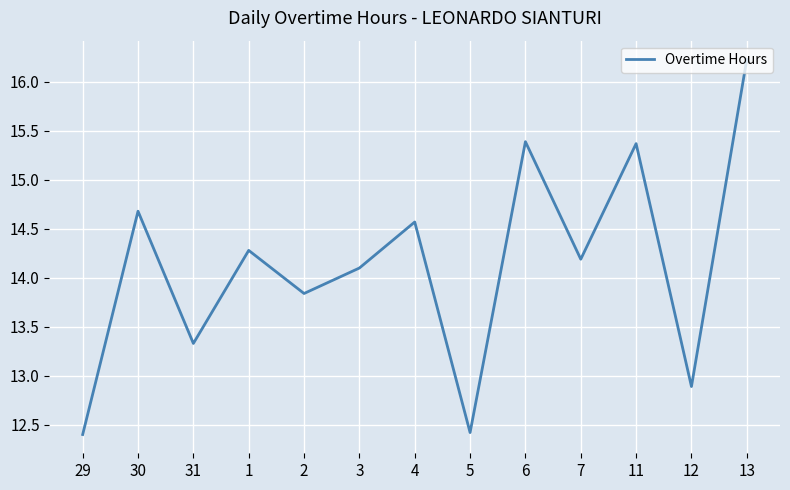

Where does the data first go above 14?

30